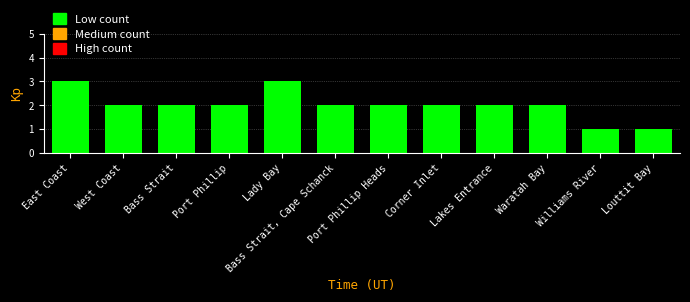

Are the bars grouped side by side (vs. stacked)?

No